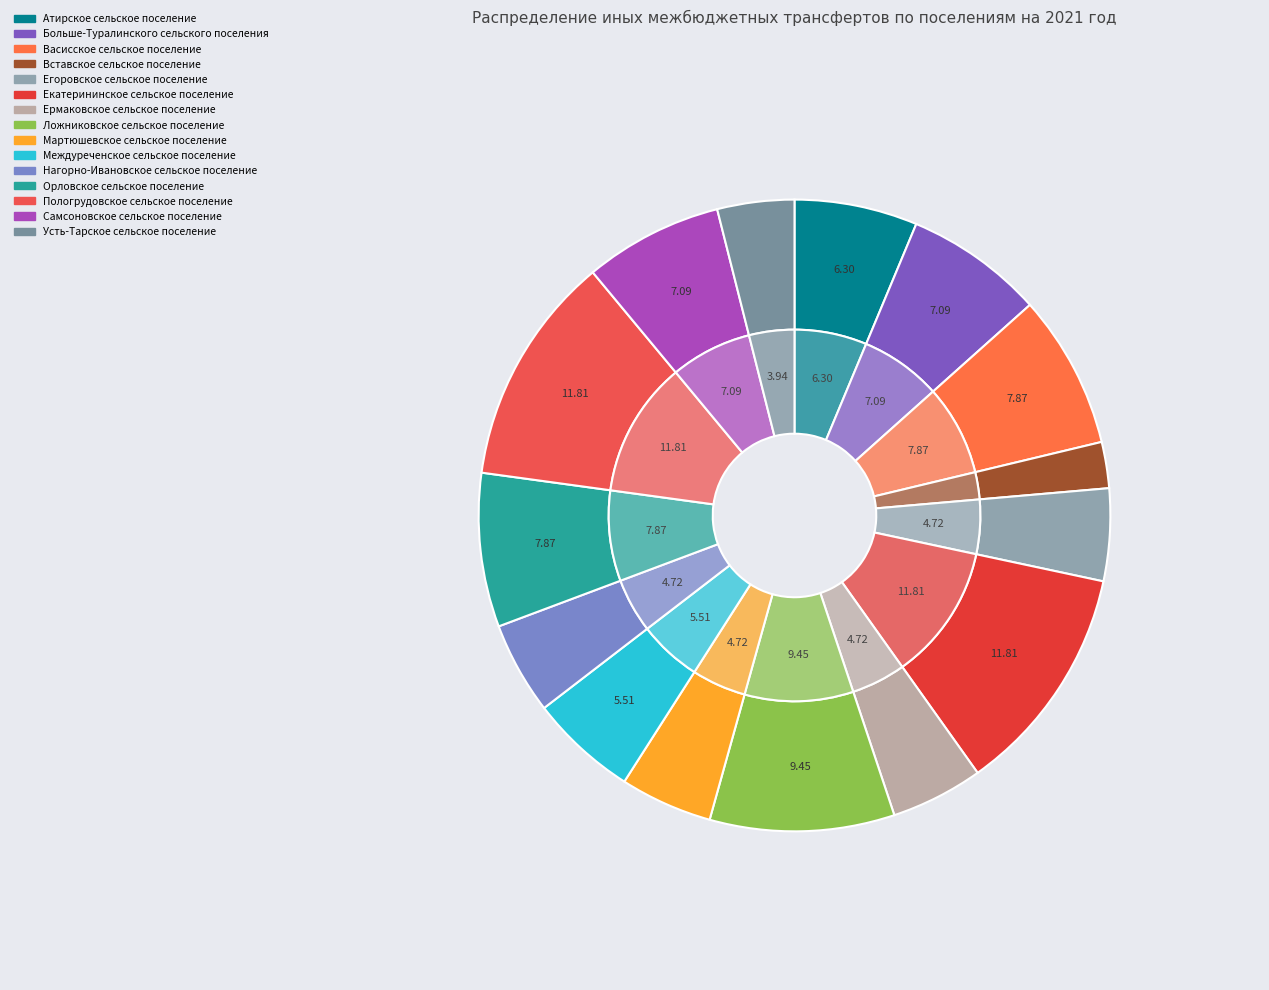

True or false: Егоровское сельское поселение accounts for 5% of the total.

True